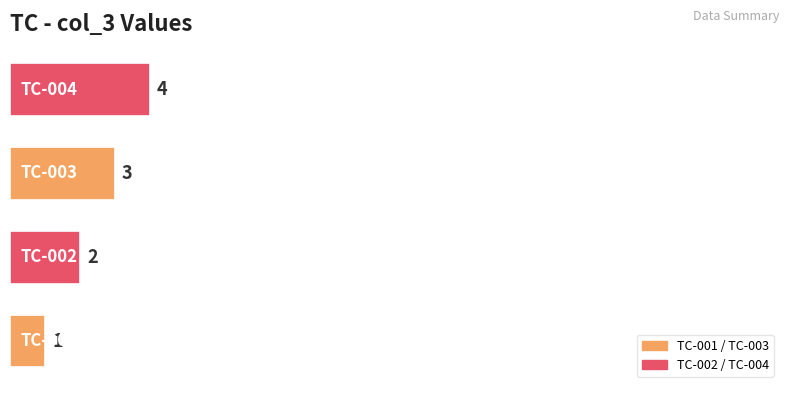

Count the values in the range 2 to 4.

3